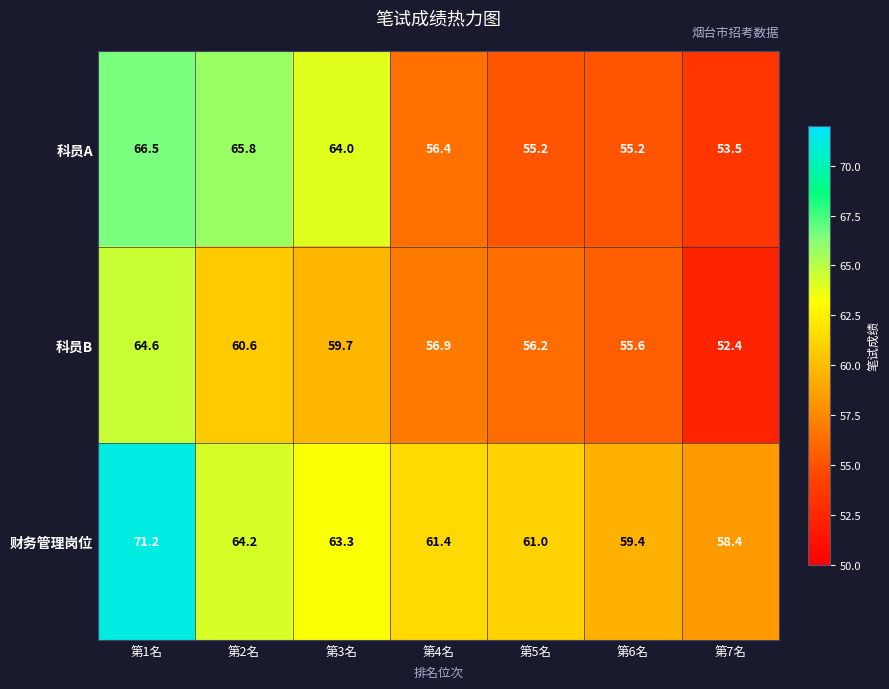

Reading left to right, transcribe all the data shown in this chart.

科员A: 第1名=66.5	第2名=65.8	第3名=64.0	第4名=56.4	第5名=55.2	第6名=55.2	第7名=53.5
科员B: 第1名=64.6	第2名=60.6	第3名=59.7	第4名=56.9	第5名=56.2	第6名=55.6	第7名=52.4
财务管理岗位: 第1名=71.2	第2名=64.2	第3名=63.3	第4名=61.4	第5名=61.0	第6名=59.4	第7名=58.4